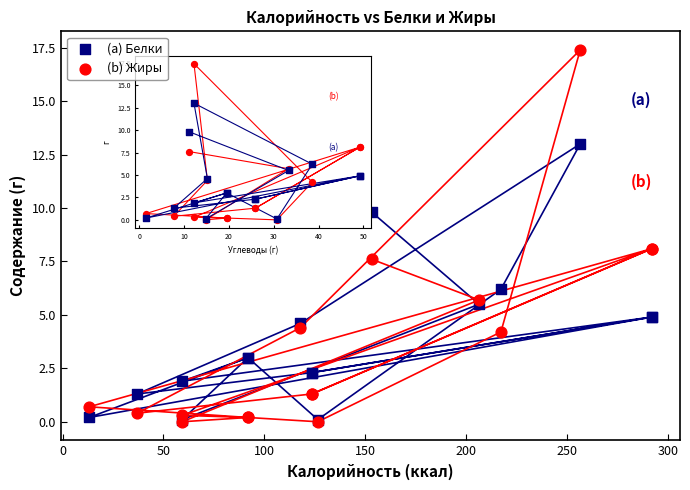

Which series reaches the maximum Y coordinate?

(b) Жиры